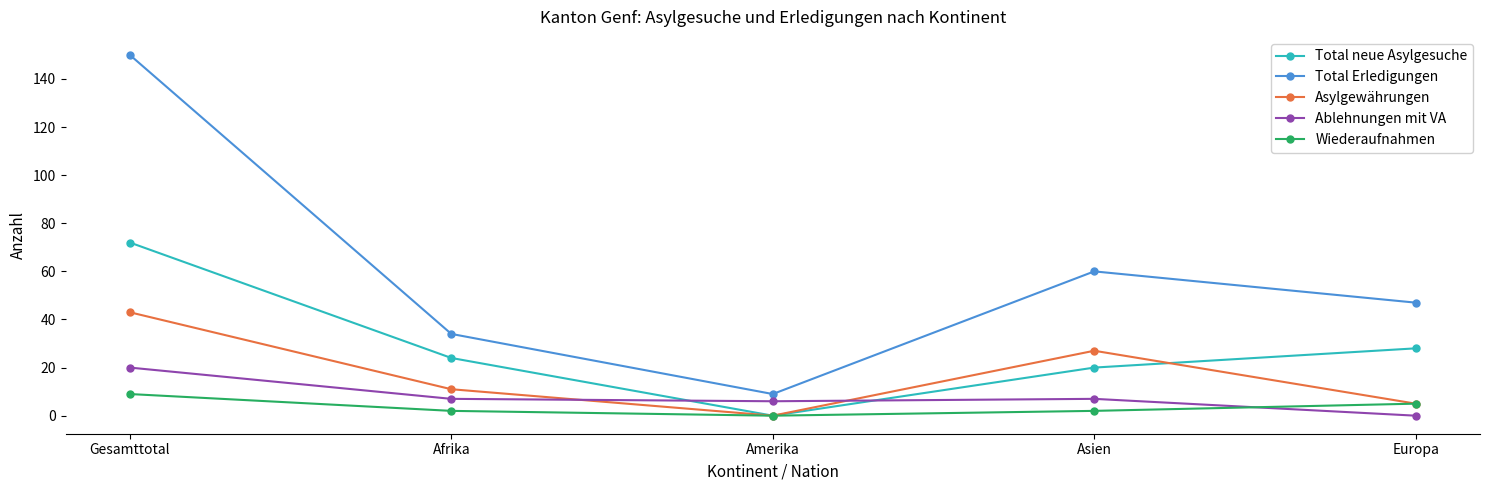

True or false: Ablehnungen mit VA and Total Erledigungen cross at least once.

False